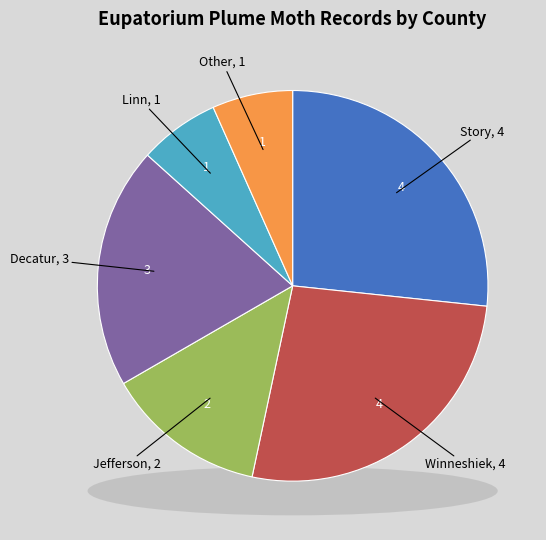

To the nearest percent, what is the average slice percentage?

17%